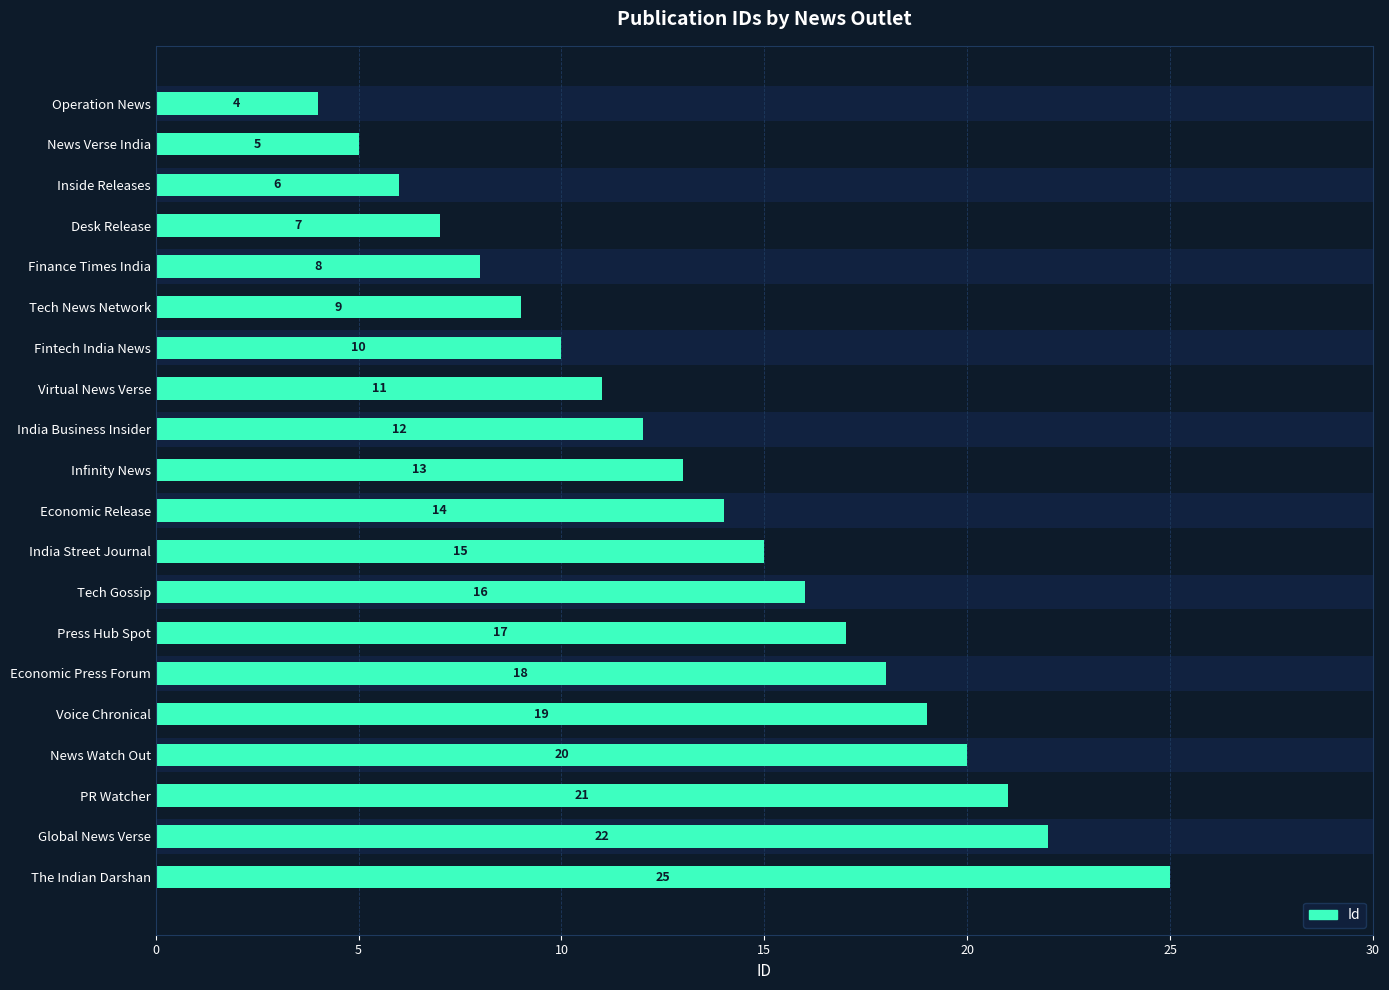

Where does the data first go above 14?

India Street Journal